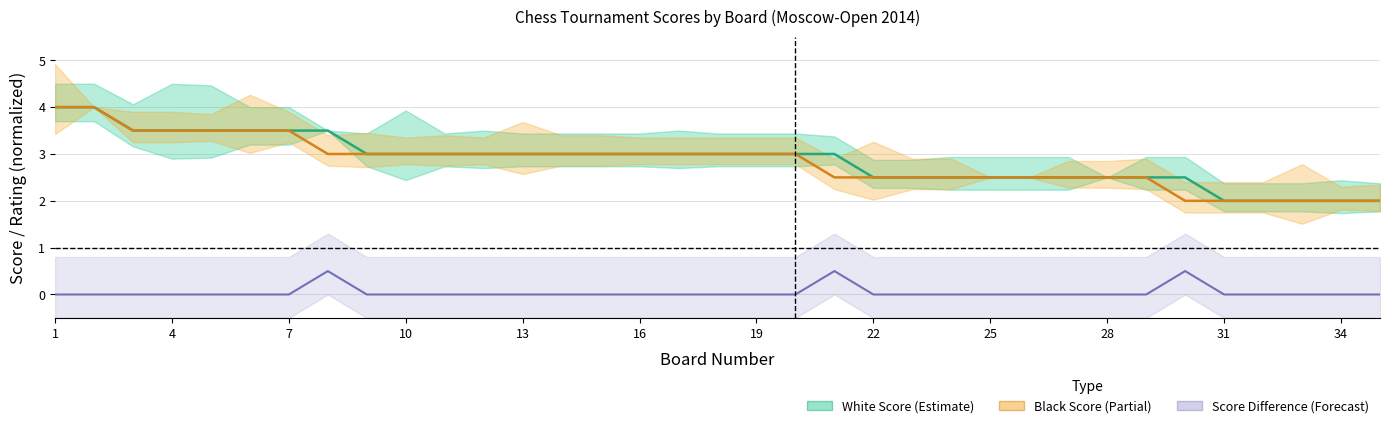

The Black Score series shows 2.5 at 25. True or false?

True